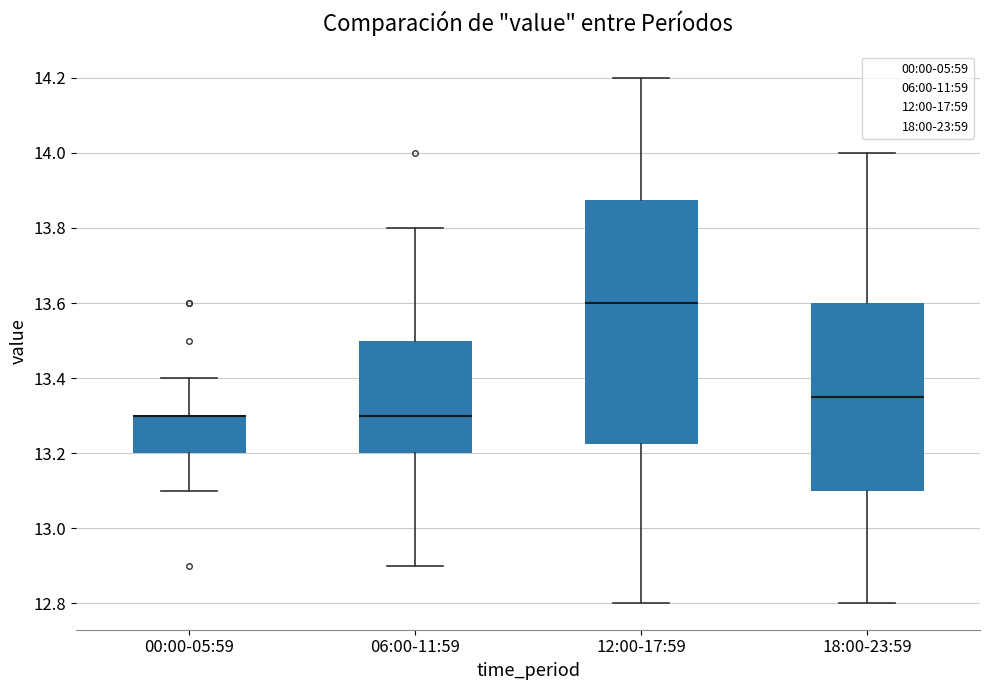

Reading left to right, read every box against the y-axis: the position of its median line, the range the box covers, and the ends of its whiskers. The values are not printed on the chart, so give them approximately, as read against the axis.

00:00-05:59: median 13.30 (drawn on the box's upper edge), box 13.20 to 13.30, whiskers 13.10 to 13.40
06:00-11:59: median 13.30, box 13.20 to 13.50, whiskers 12.90 to 13.80
12:00-17:59: median 13.60, box 13.22 to 13.88, whiskers 12.80 to 14.20
18:00-23:59: median 13.36, box 13.10 to 13.60, whiskers 12.80 to 14.00